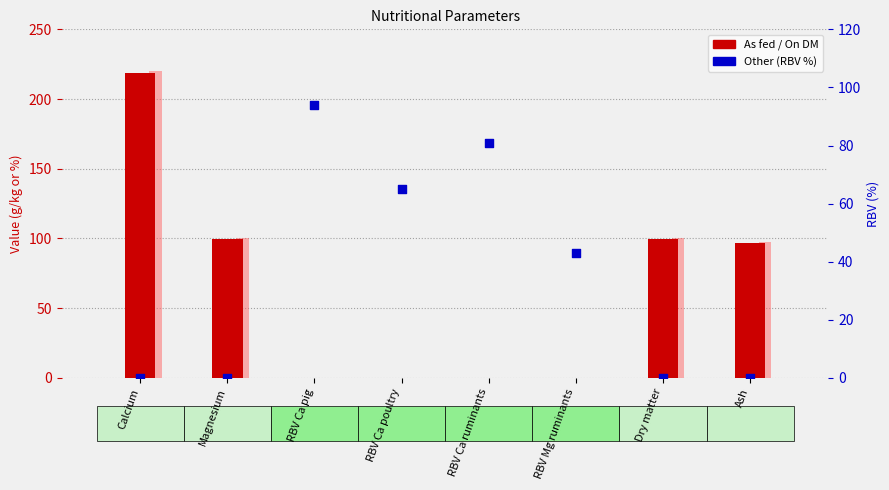

Which series has the largest total across all categories?

On DM